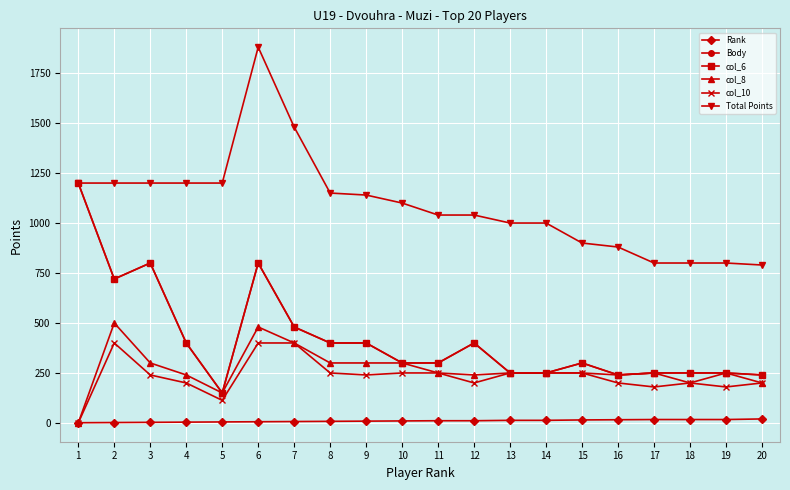

Where is the first local maximum for col_10?

2